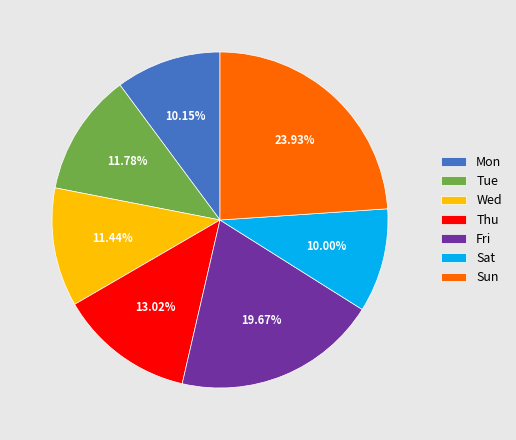

To the nearest percent, what is the difference between the largest and smallest slice percentages?

14%